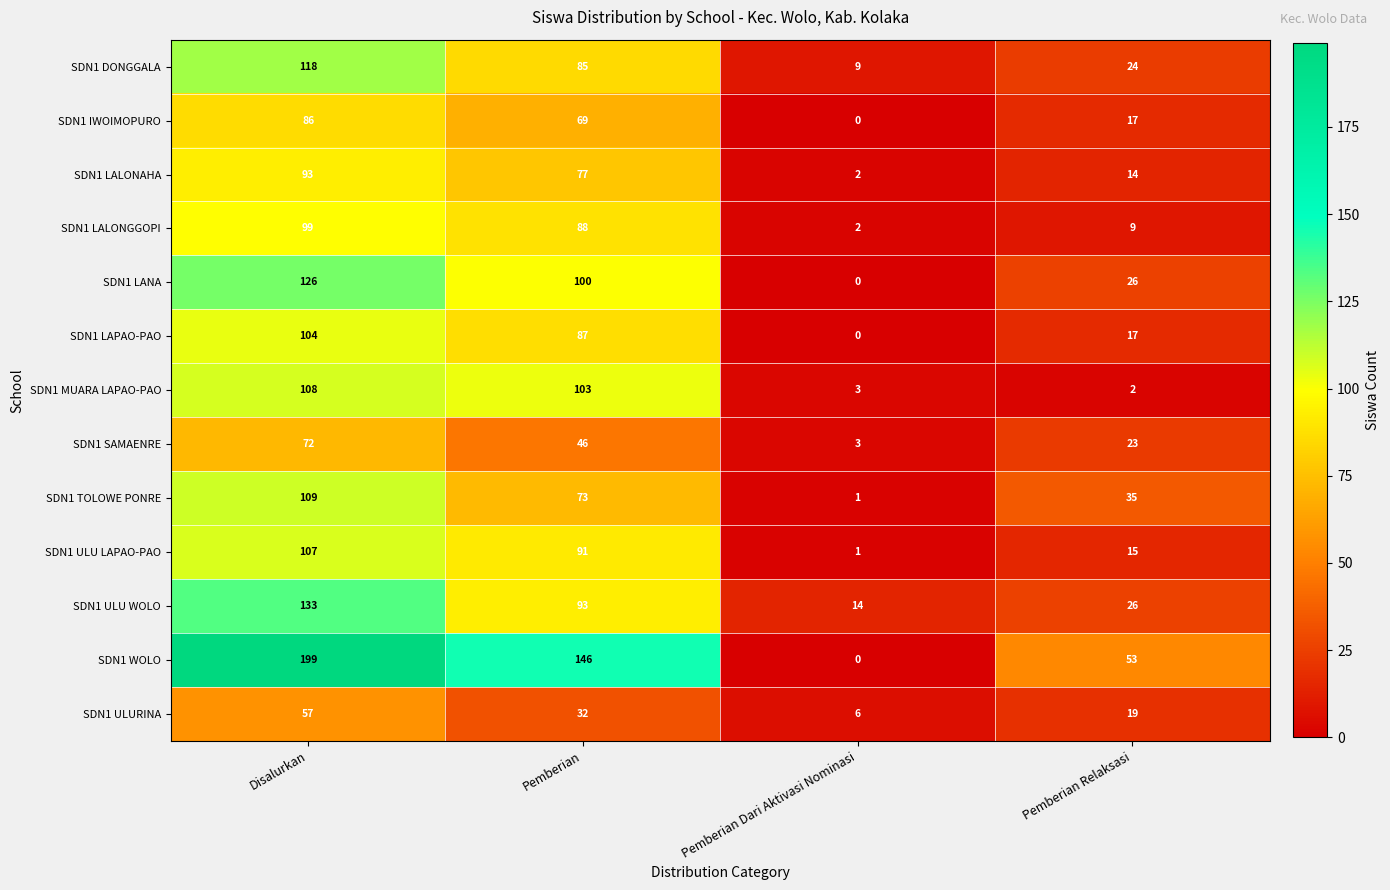

Is the value of SDN1 MUARA LAPAO-PAO at Pemberian greater than the value of SDN1 ULURINA at Pemberian?

Yes